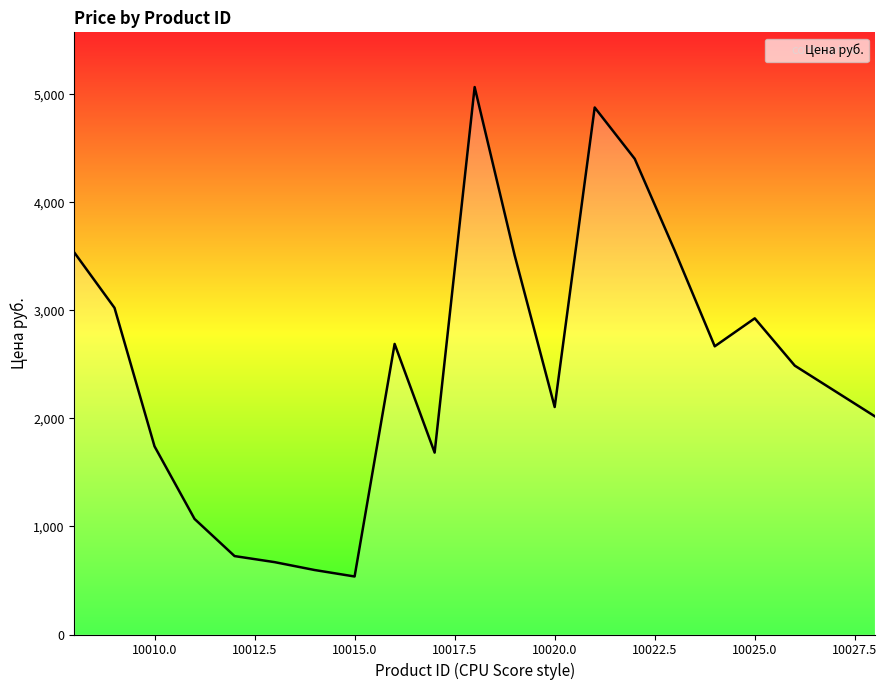

How many lines are shown in the chart?

1